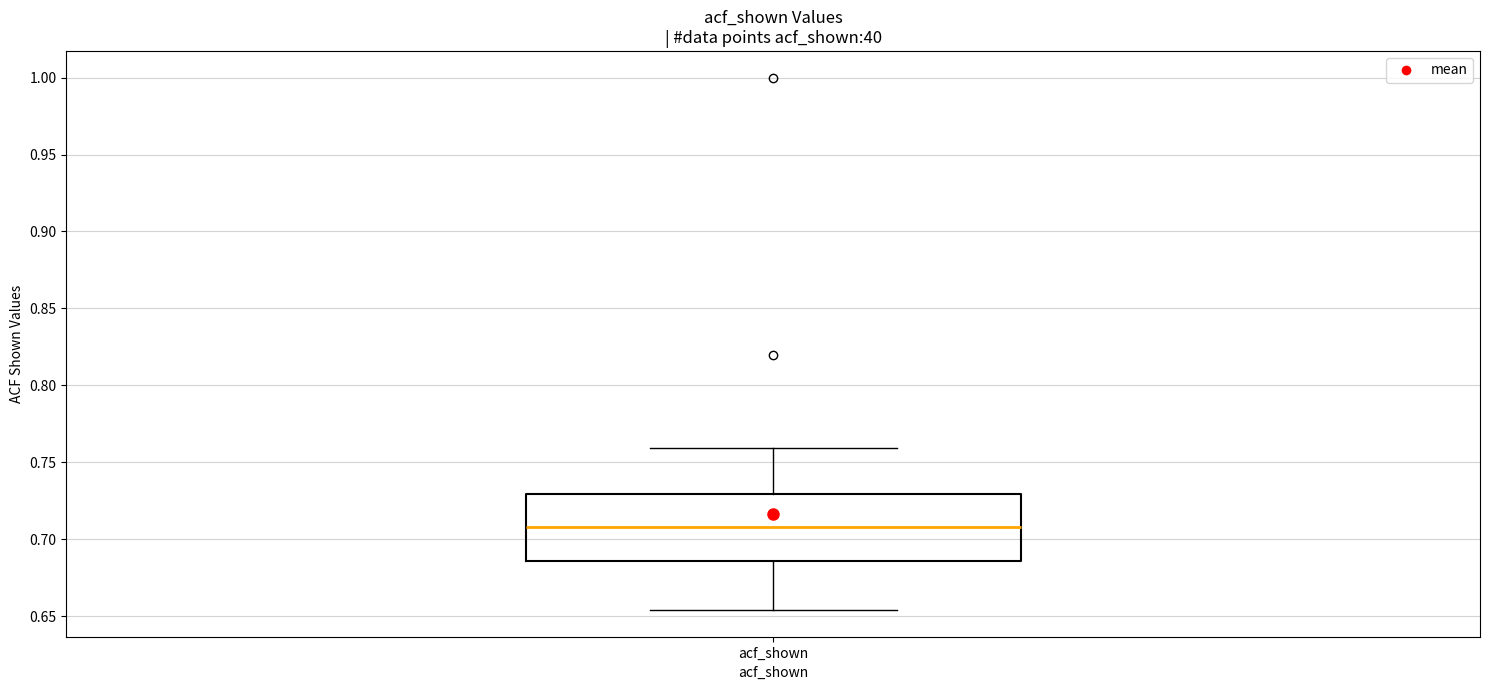

Transcribe this box plot: give where the median line is, the range the box spans, and where the two whiskers end, as read against the y-axis. The values are not printed on the chart, so give them approximately, as read against the axis.

median 0.710, box 0.685 to 0.730, whiskers 0.655 to 0.760